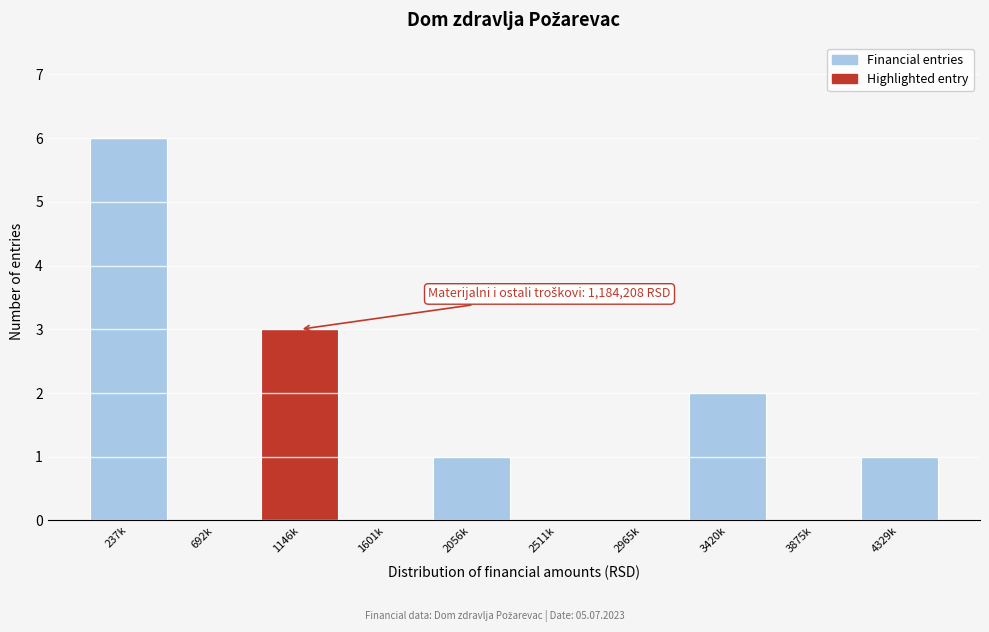

Reading left to right, what are all the values shown in this chart?

237k=6	692k=0	1146k=3	1601k=0	2056k=1	2511k=0	2965k=0	3420k=2	3875k=0	4329k=1